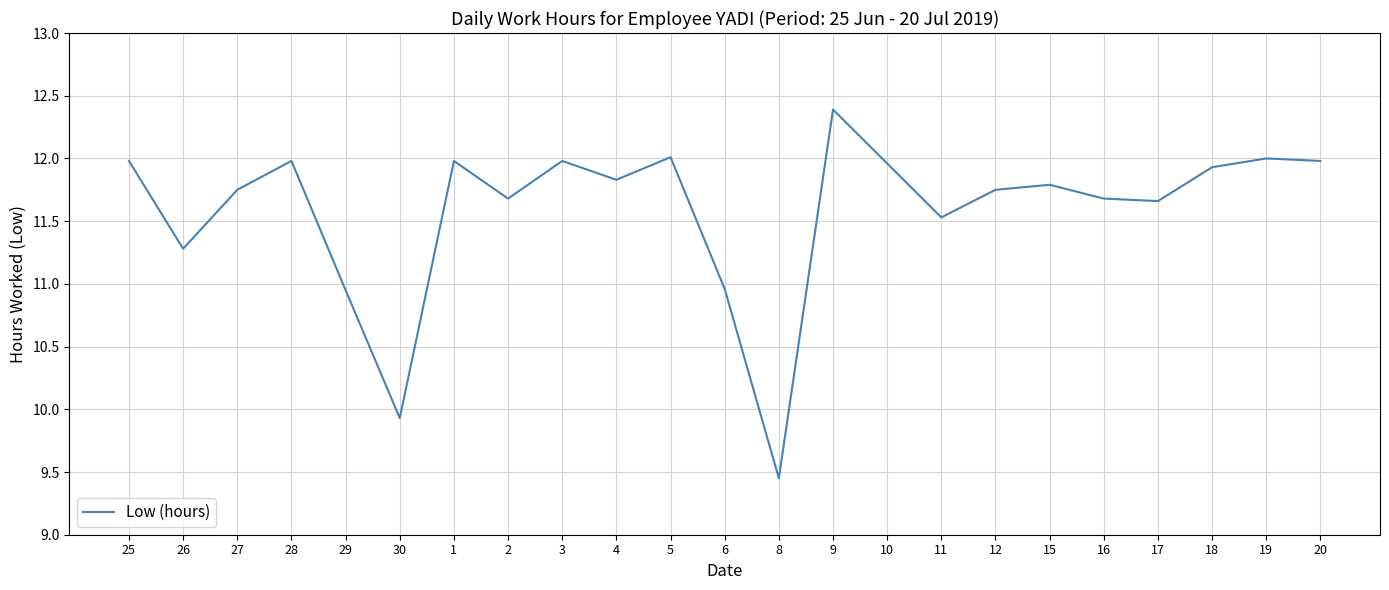

At which label does the data first exceed 11?

25